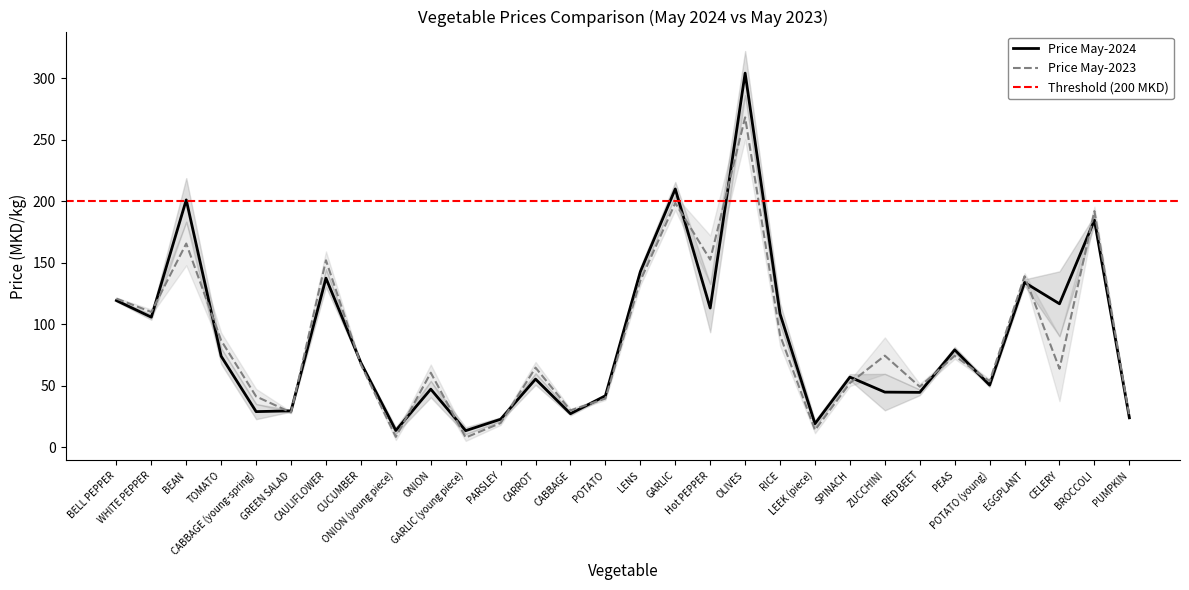

True or false: Price May-2023 and Price May-2024 cross at least once.

True